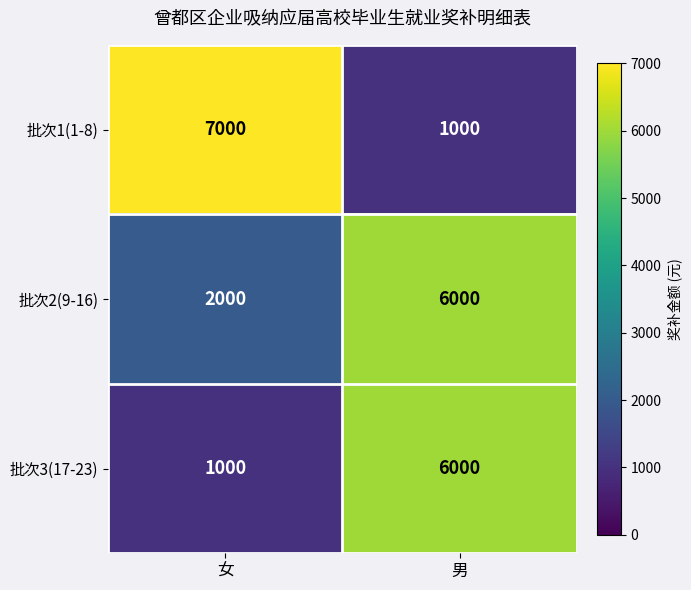

Reading right to left, list all the values displayed in this chart.

批次1(1-8): 男=1000	女=7000
批次2(9-16): 男=6000	女=2000
批次3(17-23): 男=6000	女=1000